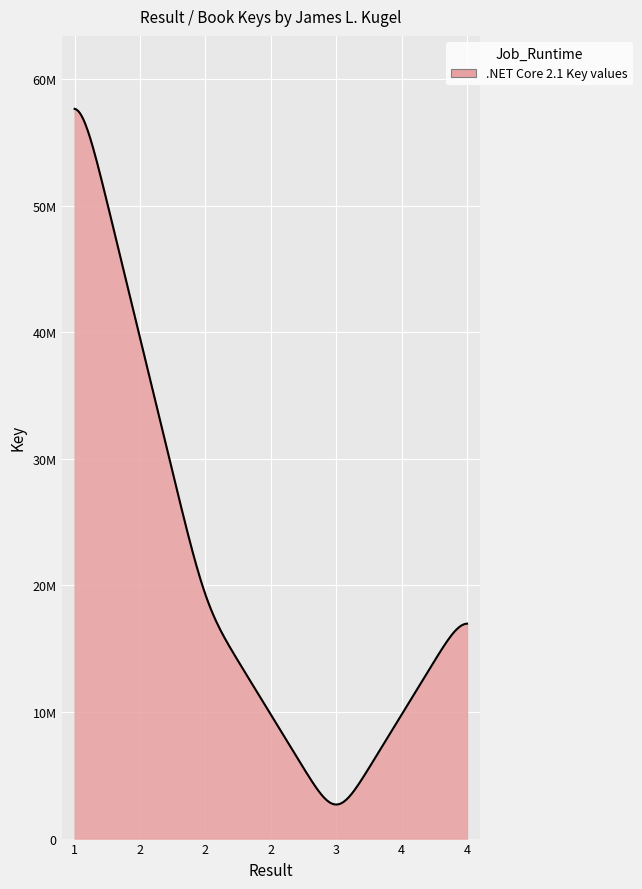

Does the chart display data point markers on the line(s)?

No